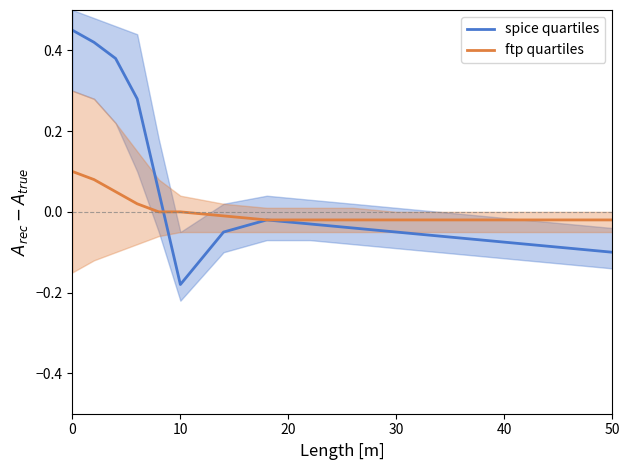

What is the difference between the highest and lowest values at 0?

0.3